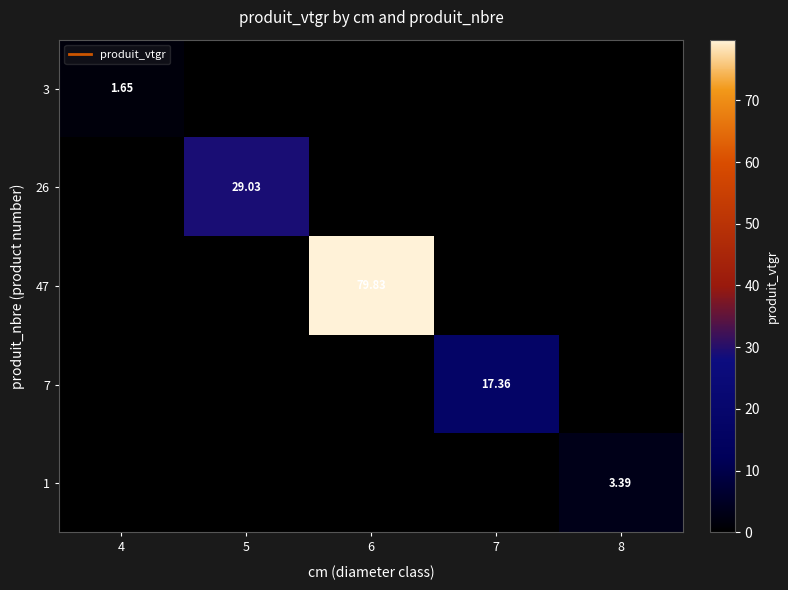

Which series changed the most between 6 and 8?

47